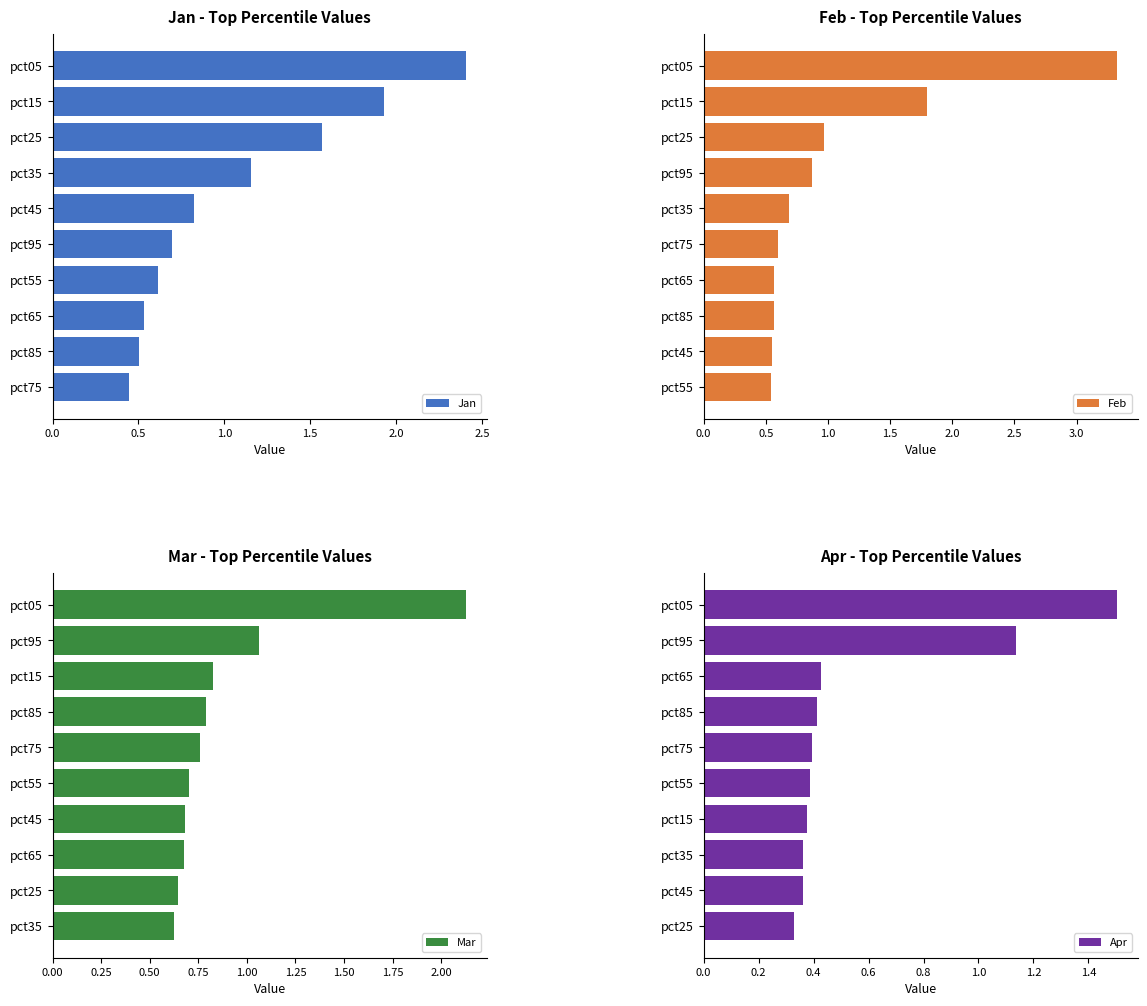

What is the value of the Feb bar at the 7th from the left?

0.6